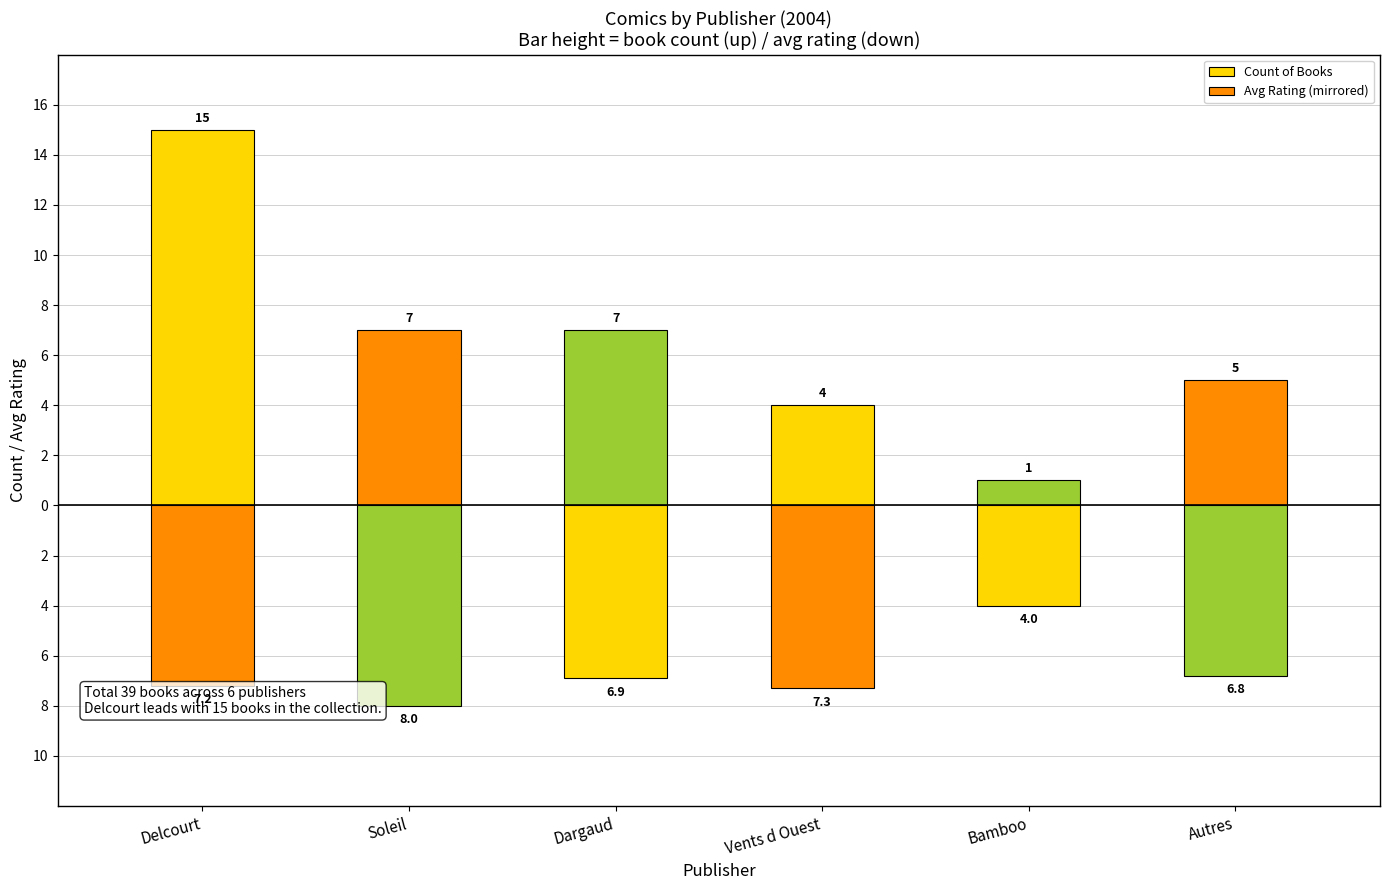

Which series changed the most between Delcourt and Dargaud?

Count of Books